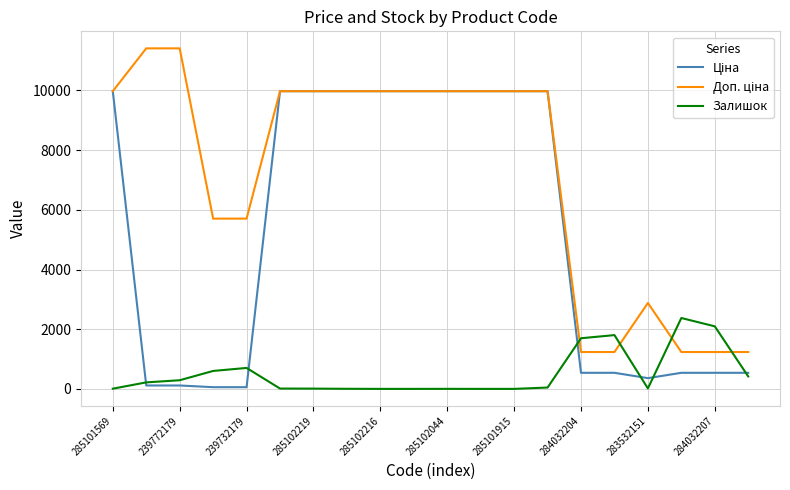

What is the highest value of the Залишок series?

2375.0